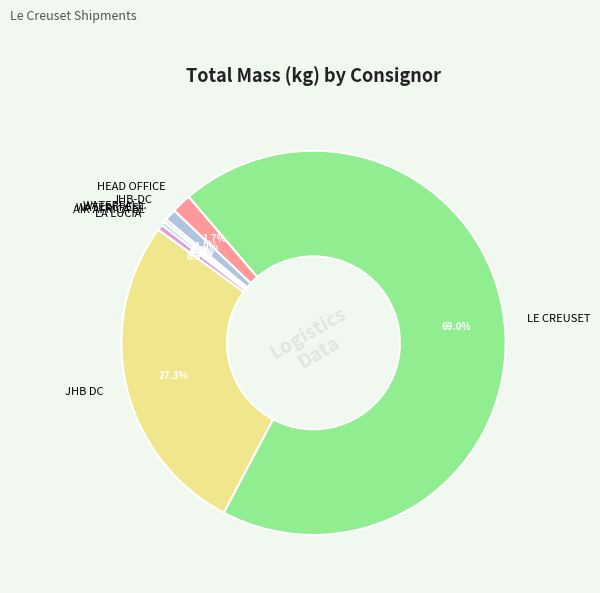

Combined, what portion of the pie is HEAD OFFICE and LE CREUSET?

70.6%